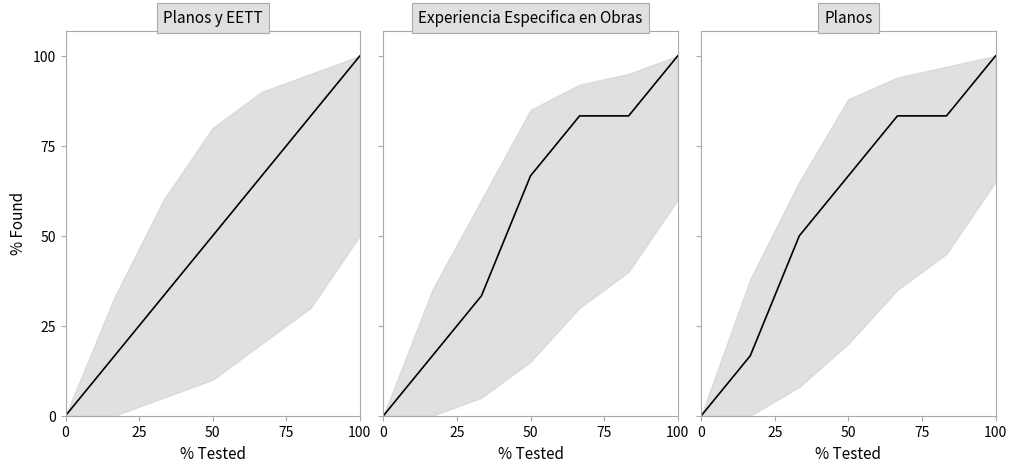

Is it true that Experiencia Especifica en Obras equals 0.0 at 0?

True